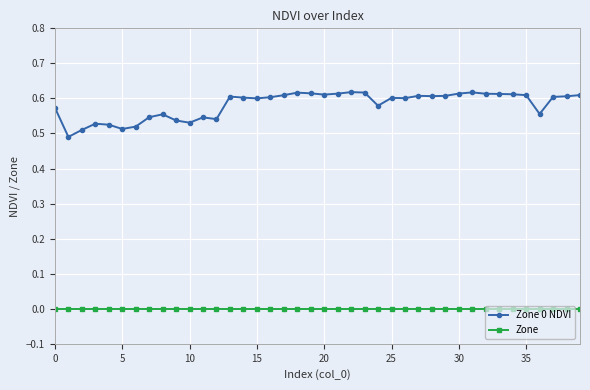

True or false: Zone and Zone 0 NDVI cross at least once.

False